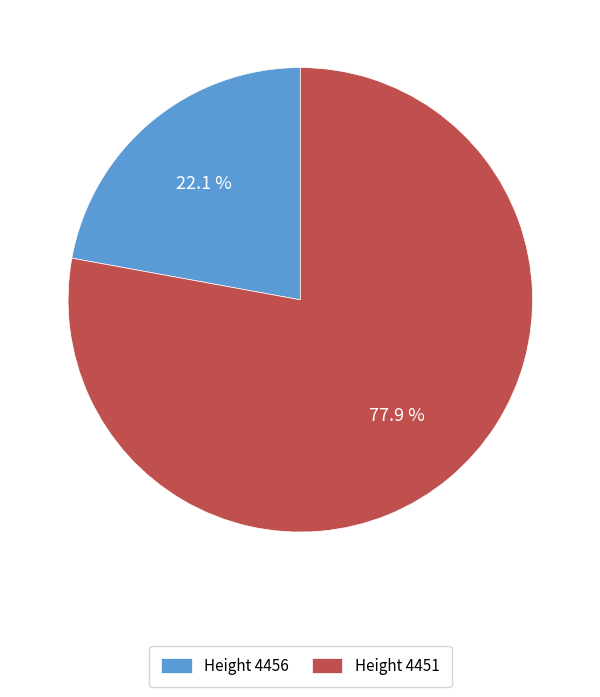

Which has a higher value, Height 4456 or Height 4451?

Height 4451